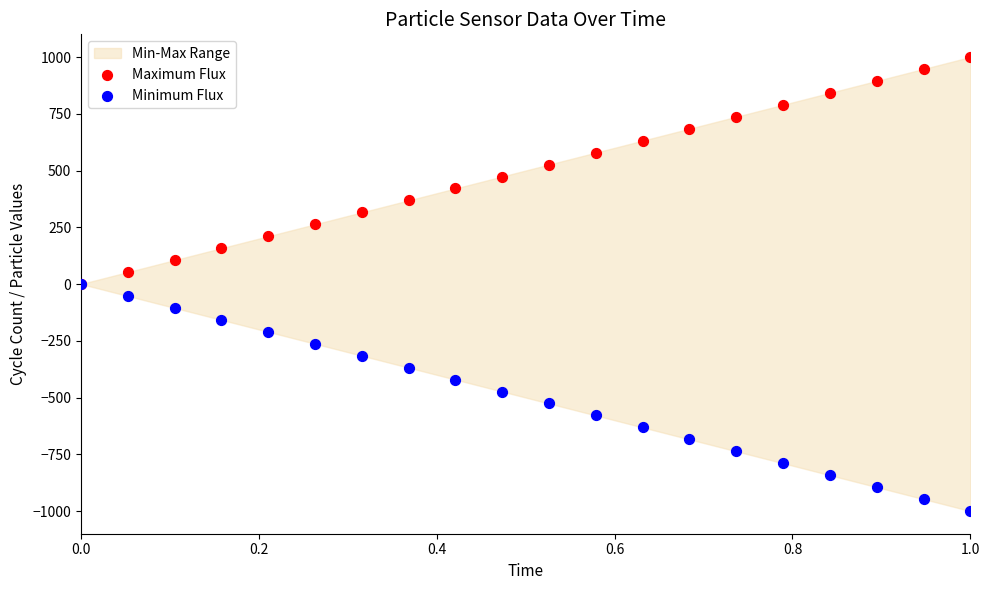

Which series contains the highest Y value?

Maximum Flux